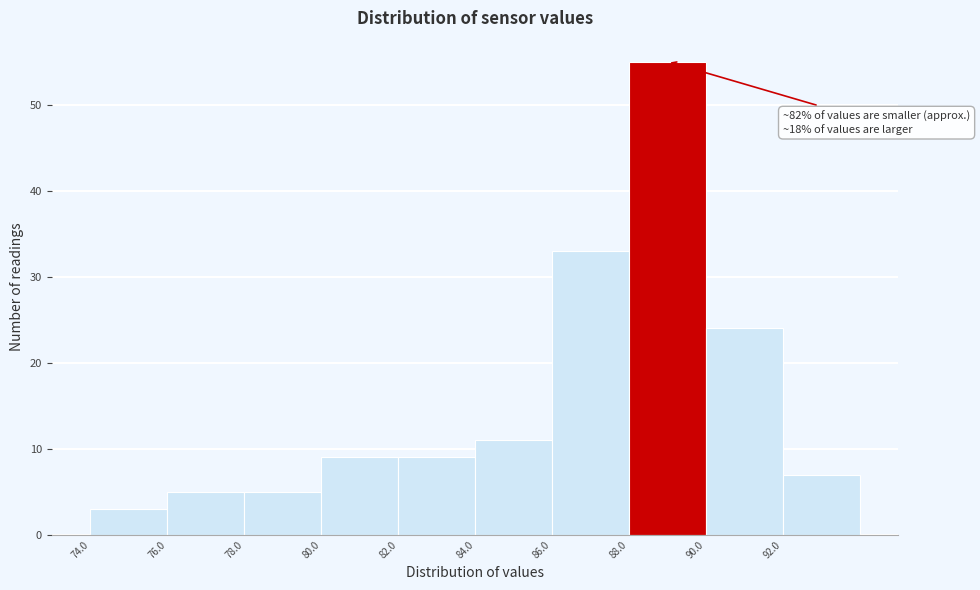

Which range on the x-axis has the tallest bar?

88 to 90